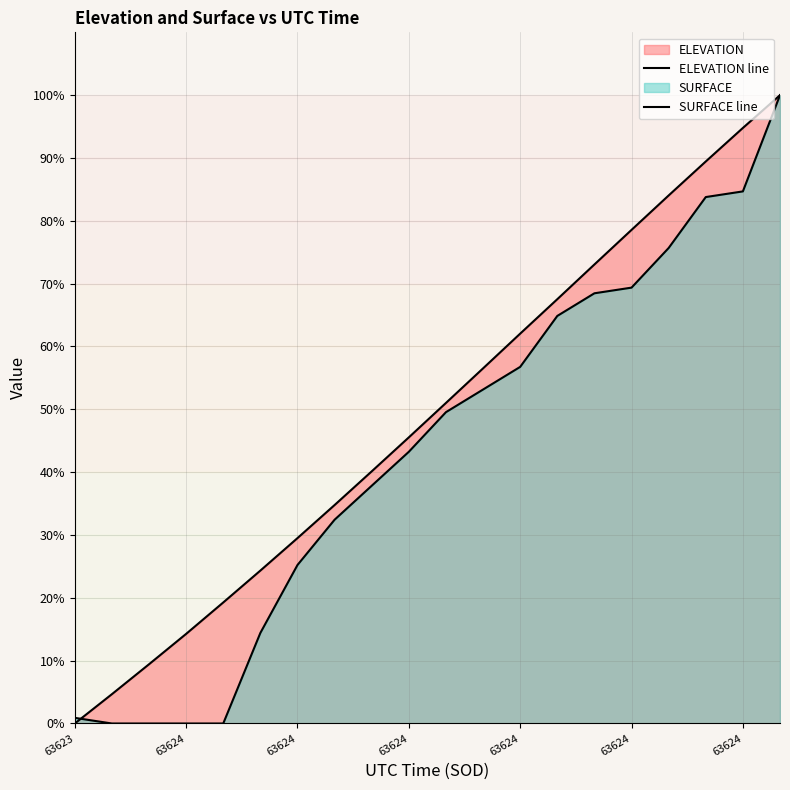

Reading left to right, what are all the values shown in this chart?

ELEVATION line: 0.0	4.7	9.4	14.3	19.3	24.3	29.5	34.8	40.1	45.5	51.0	56.5	62.0	67.5	73.1	78.6	84.0	89.4	94.8	100.0
SURFACE line: 0.9	0.0	0.0	0.0	0.0	14.4	25.2	32.4	37.8	43.2	49.5	53.2	56.8	64.9	68.5	69.4	75.7	83.8	84.7	100.0